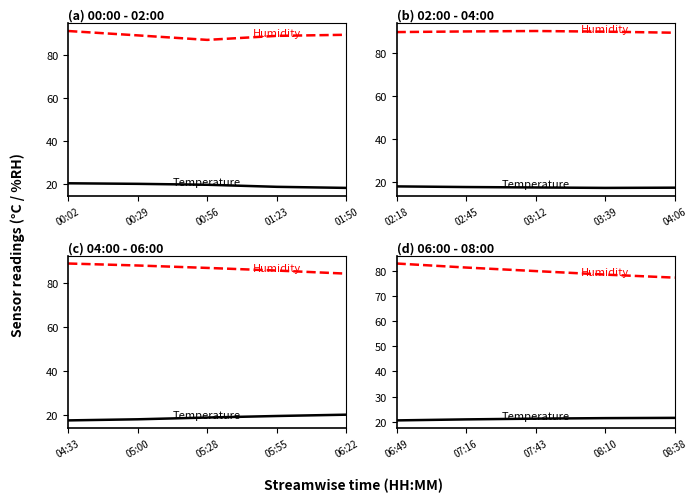

How many Temperature values are between 21 and 22?

4